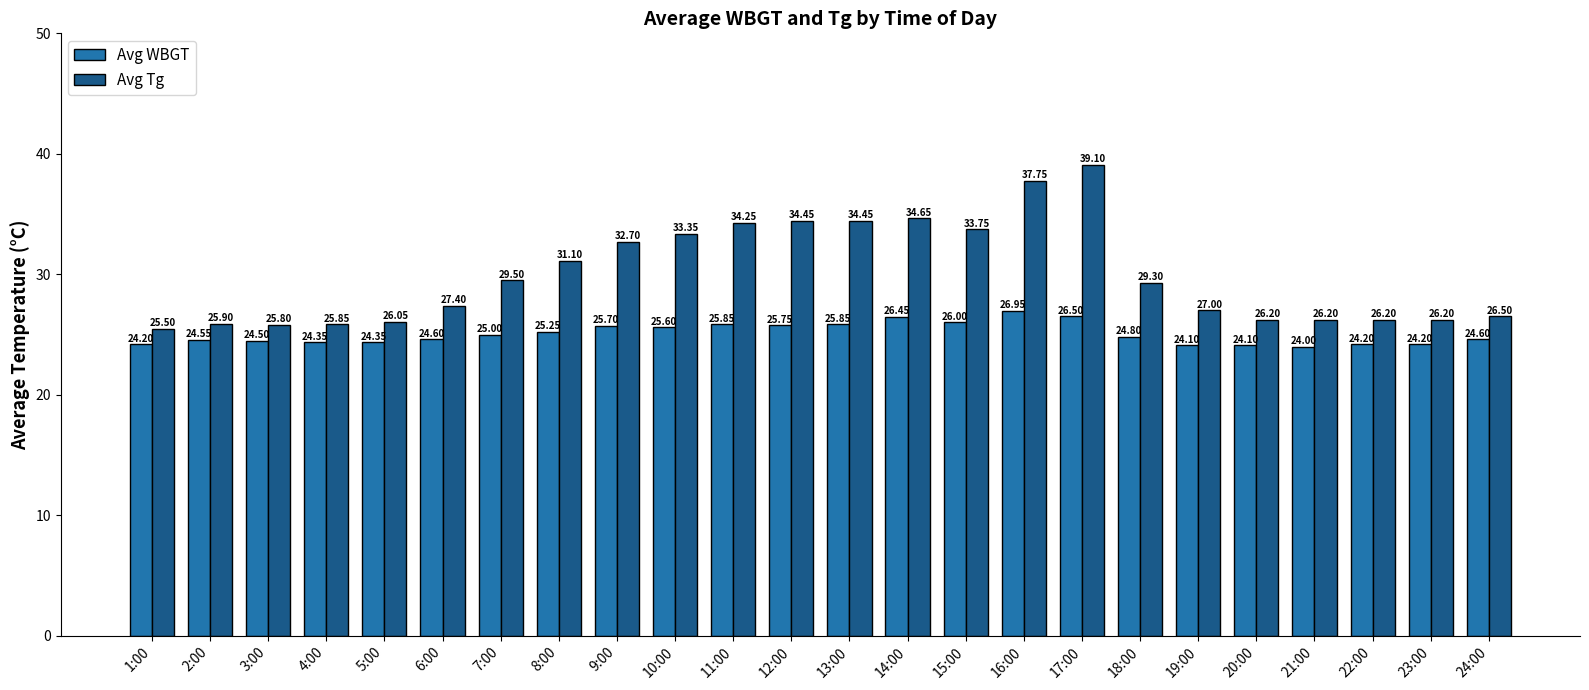

What are all the series names shown in the legend?

Avg WBGT, Avg Tg